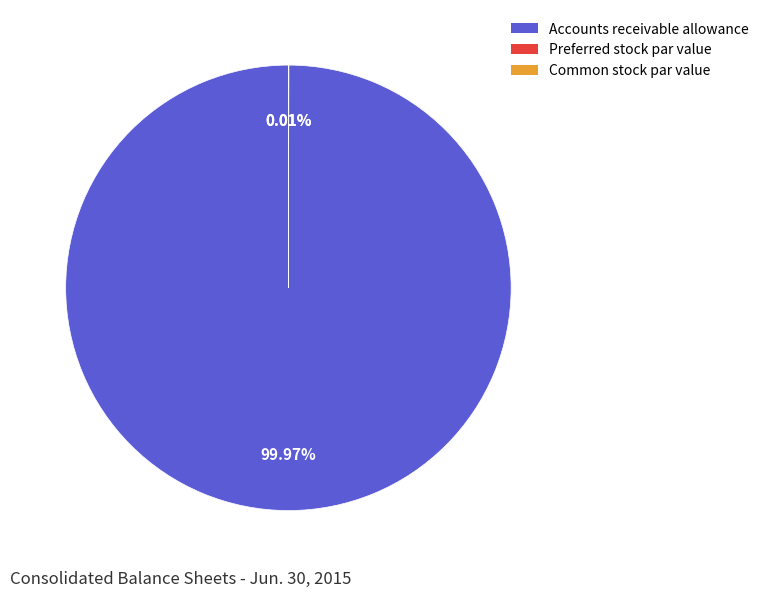

Does any single category account for the majority?

Yes